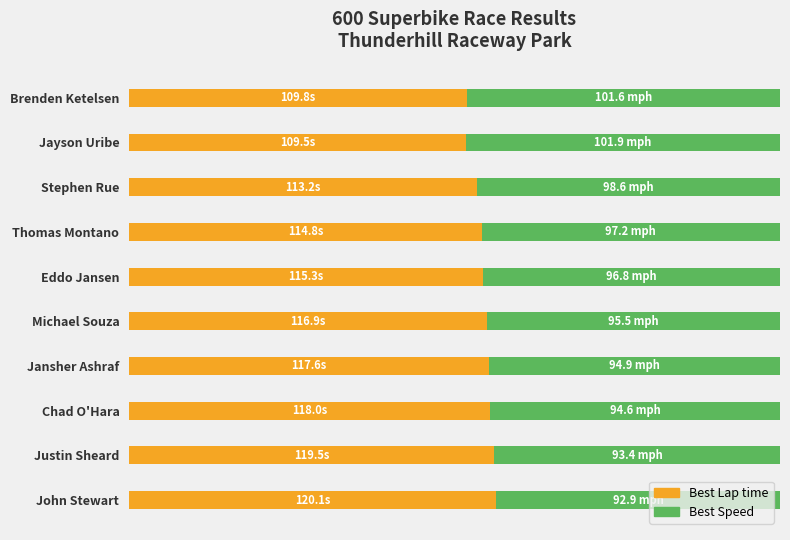

What are all the series names shown in the legend?

Best Lap time, Best Speed